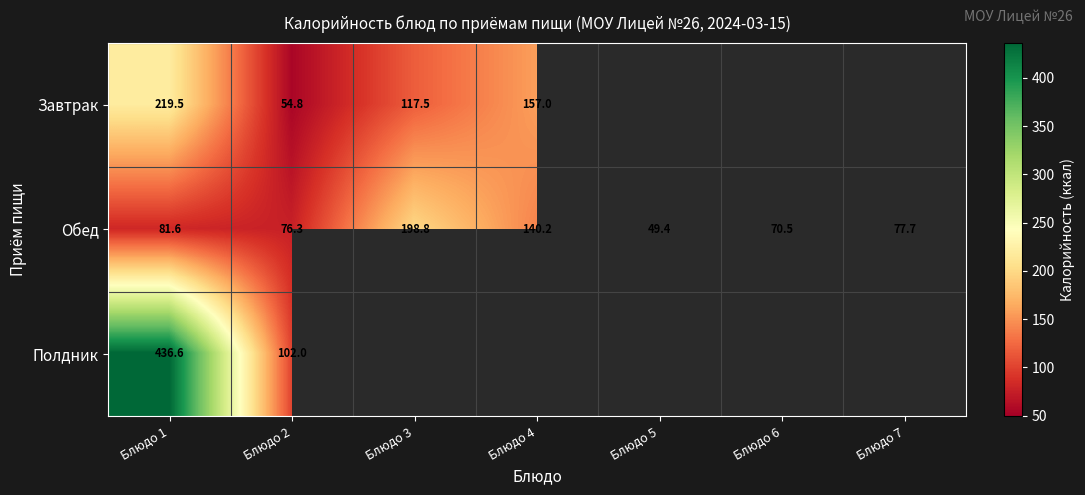

What is the minimum value shown in the chart?

49.4